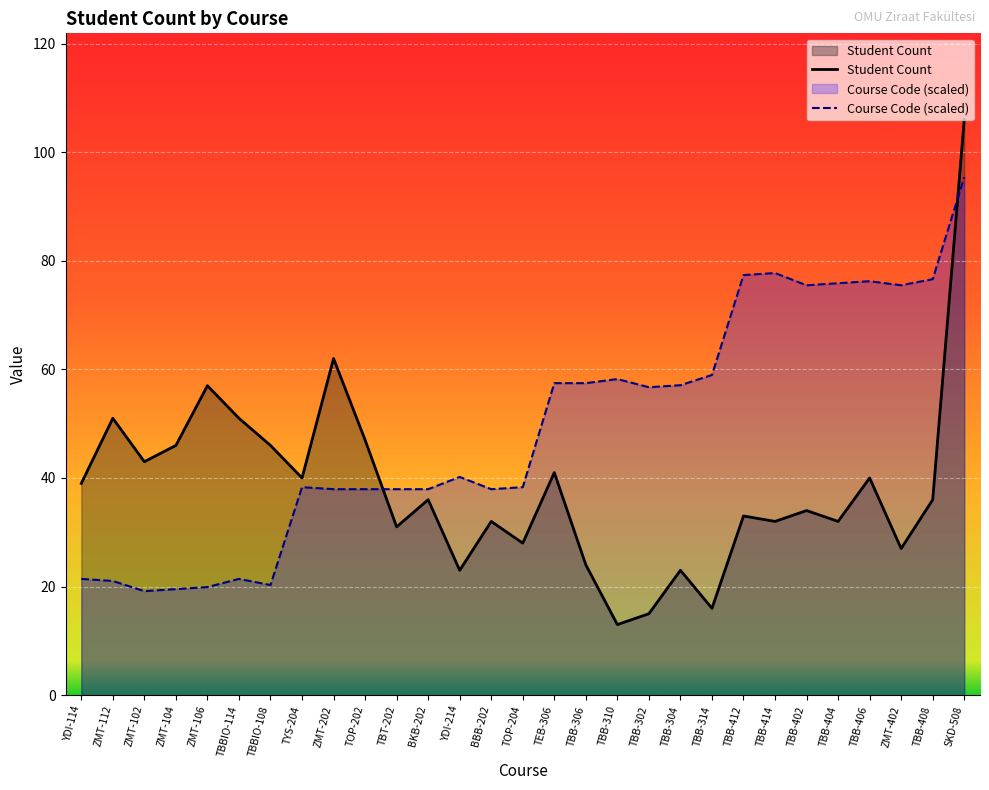

What is the sum of the Course Code values at TBB-310 and TBB-406?

134.5